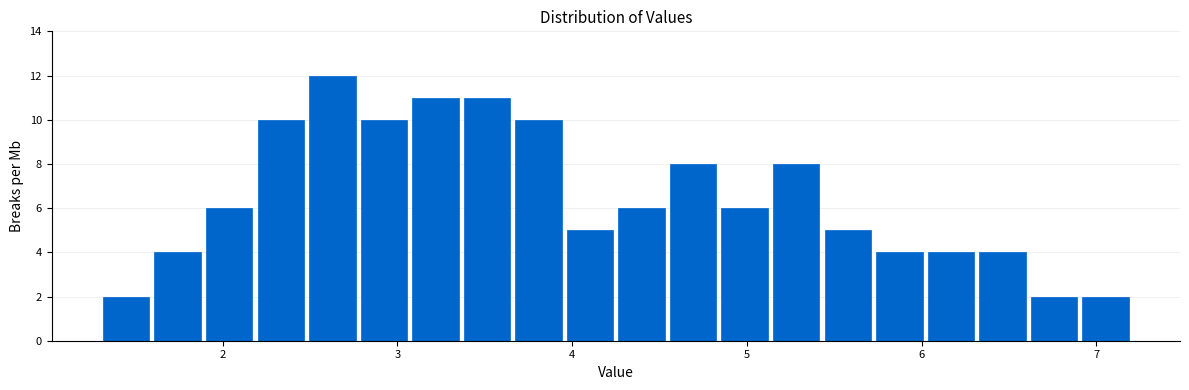

Around what value on the x-axis is the tallest bar? Give the approximate position of its centre, as read against the axis.

2.6